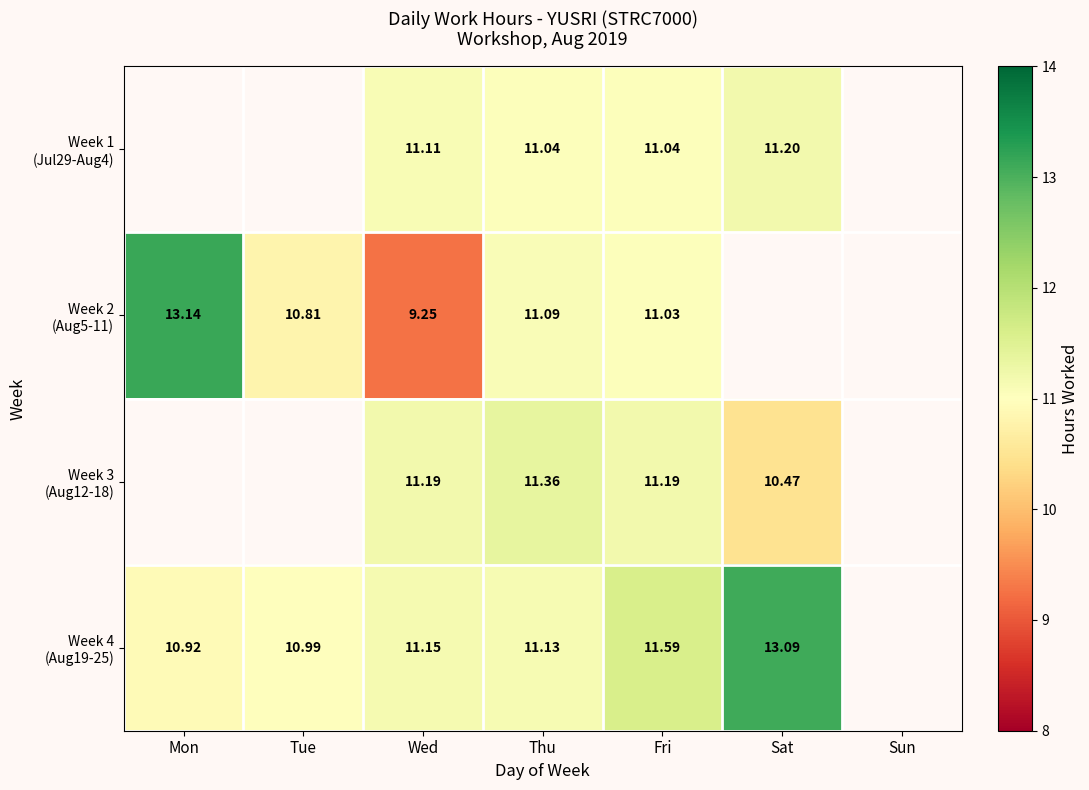

Is the value of Week 4 (Aug19-25) at Fri greater than the value of Week 2 (Aug5-11) at Mon?

No